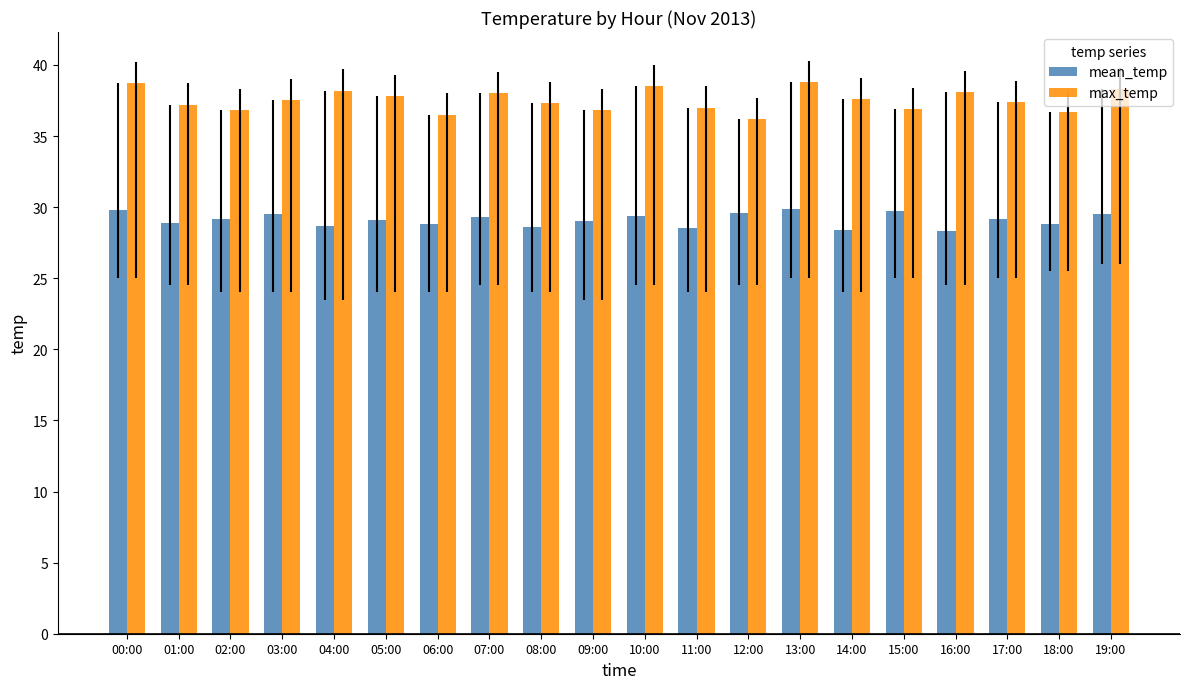

Is the value of max_temp at 15:00 greater than the value of mean_temp at 15:00?

Yes